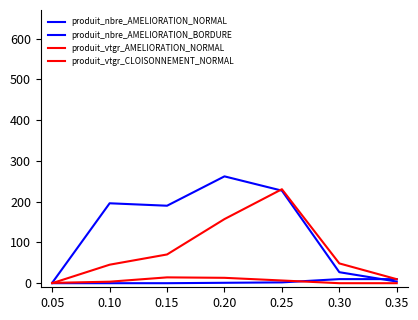

Reading right to left, list all the values displayed in this chart.

produit_nbre_AMELIORATION_NORMAL: 4.0	27.0	227.0	262.0	190.0	196.0	1.0
produit_nbre_AMELIORATION_BORDURE: 10.0	10.0	2.0	1.0	0.0	0.0	0.0
produit_vtgr_AMELIORATION_NORMAL: 9.8	48.5	230.5	157.2	70.5	45.4	0.1
produit_vtgr_CLOISONNEMENT_NORMAL: 0.0	0.0	6.6	13.2	14.3	3.7	0.8